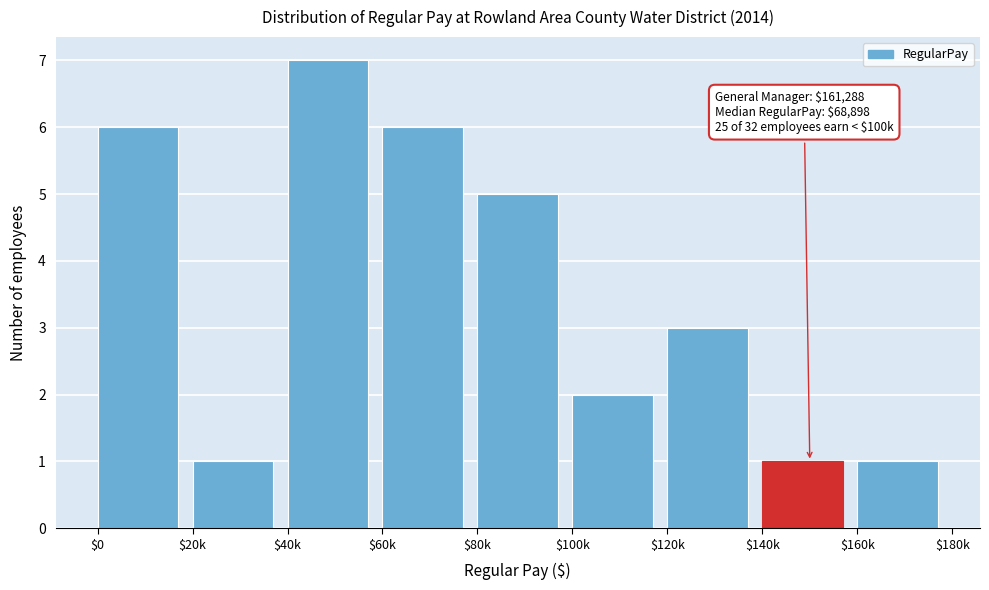

Reading left to right, what are all the values shown in this chart?

6	1	7	6	5	2	3	1	1